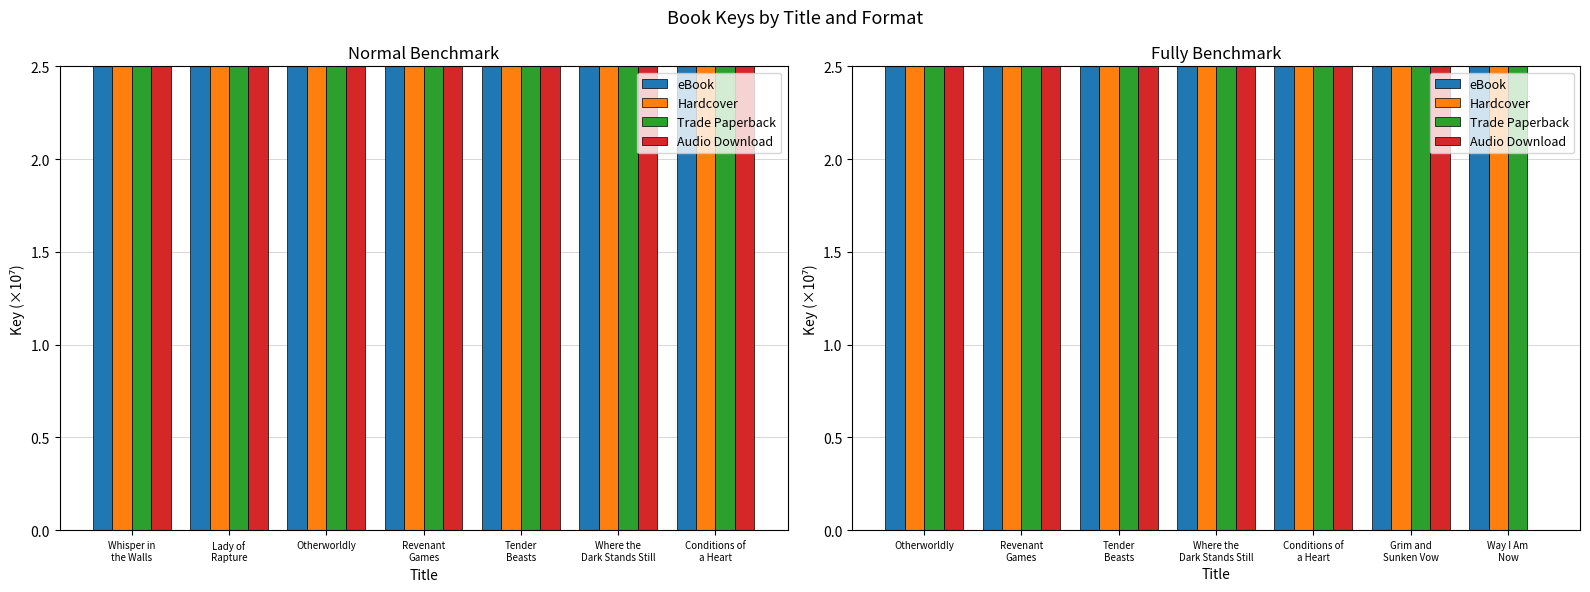

What is the difference between the maximum and minimum values in the Trade Paperback series?

2.0